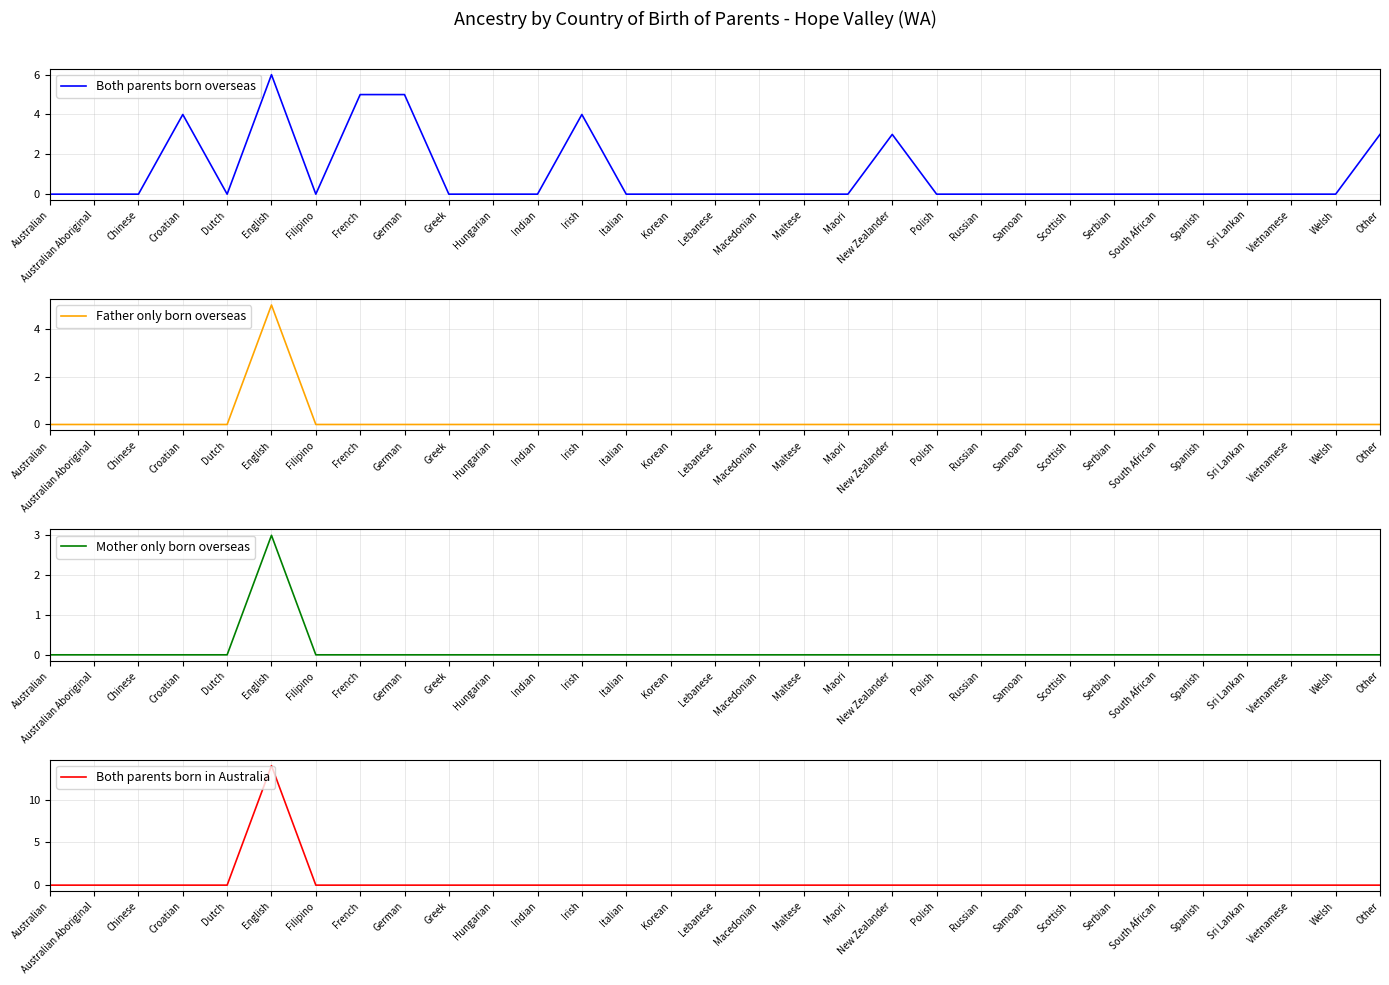

Reading right to left, list all the values displayed in this chart.

Both parents born overseas: 3	0	0	0	0	0	0	0	0	0	0	3	0	0	0	0	0	0	4	0	0	0	5	5	0	6	0	4	0	0	0
Father only born overseas: 0	0	0	0	0	0	0	0	0	0	0	0	0	0	0	0	0	0	0	0	0	0	0	0	0	5	0	0	0	0	0
Mother only born overseas: 0	0	0	0	0	0	0	0	0	0	0	0	0	0	0	0	0	0	0	0	0	0	0	0	0	3	0	0	0	0	0
Both parents born in Australia: 0	0	0	0	0	0	0	0	0	0	0	0	0	0	0	0	0	0	0	0	0	0	0	0	0	14	0	0	0	0	0